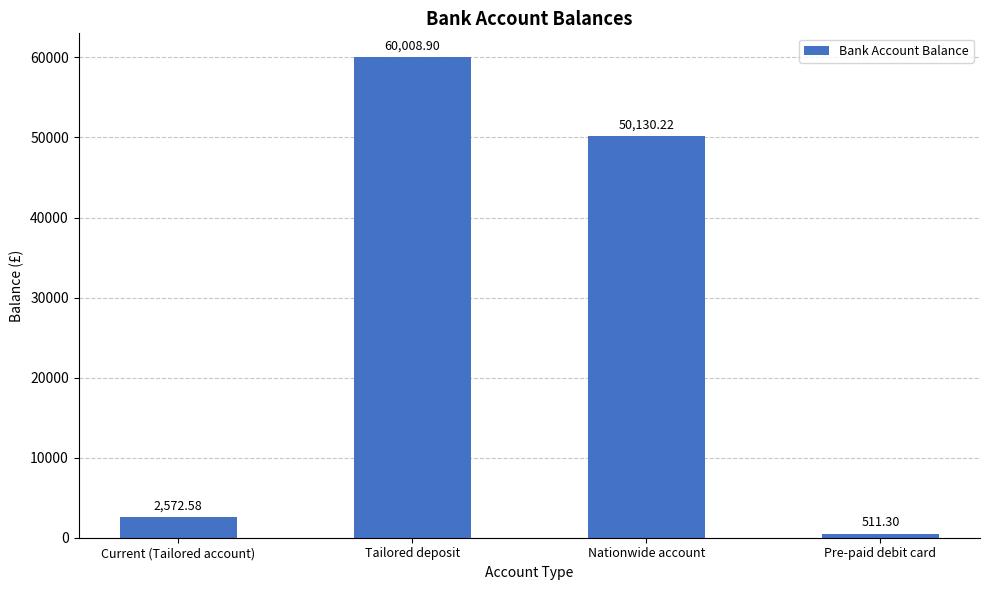

Reading left to right, extract all data points from this chart.

Current (Tailored account)=2572.6	Tailored deposit=60008.9	Nationwide account=50130.2	Pre-paid debit card=511.3